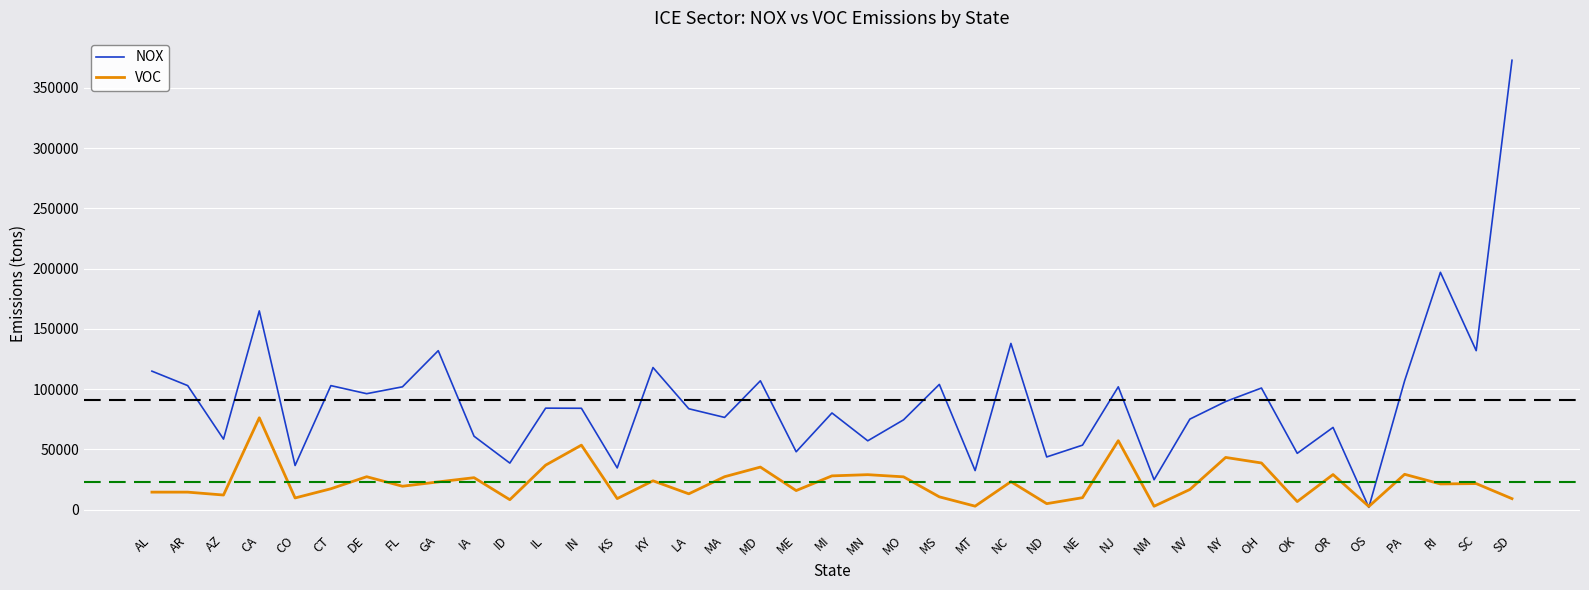

The NOX series shows 24900 at NM. True or false?

True